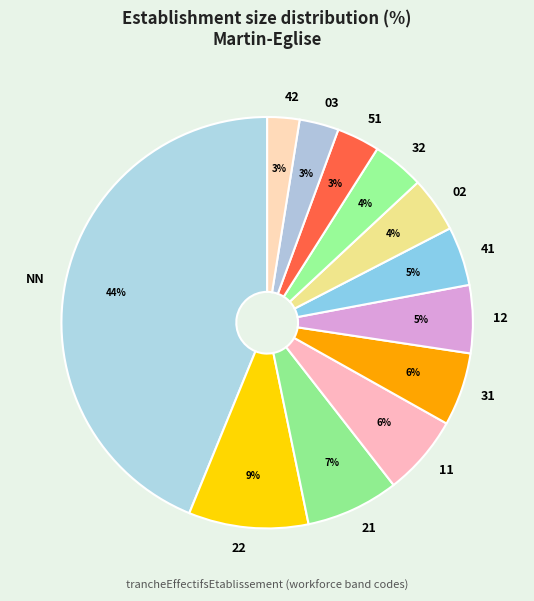

Is the sum of 02 and 03 greater than half?

No